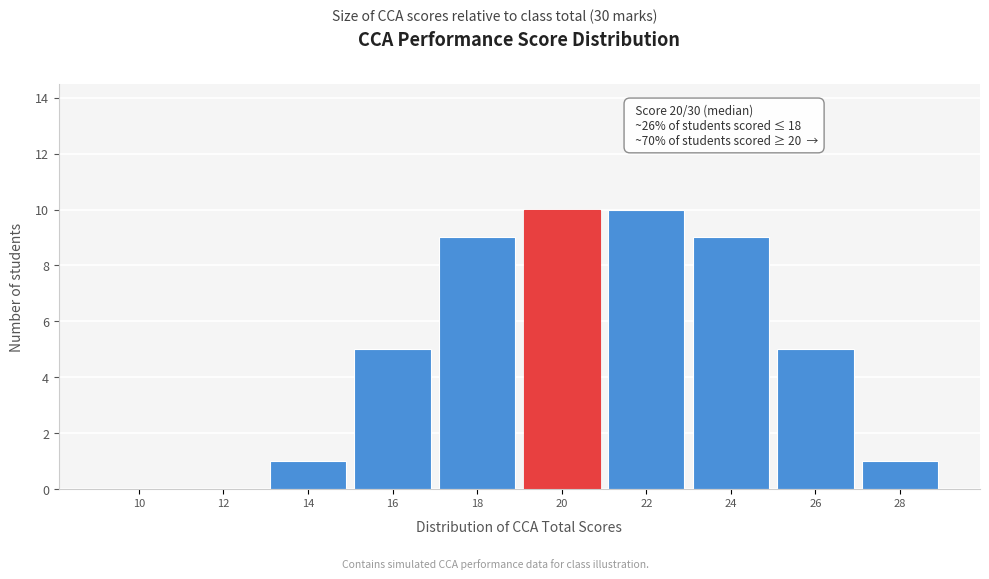

Reading left to right, extract all data points from this chart.

10=0	12=0	14=1	16=5	18=9	20=10	22=10	24=9	26=5	28=1